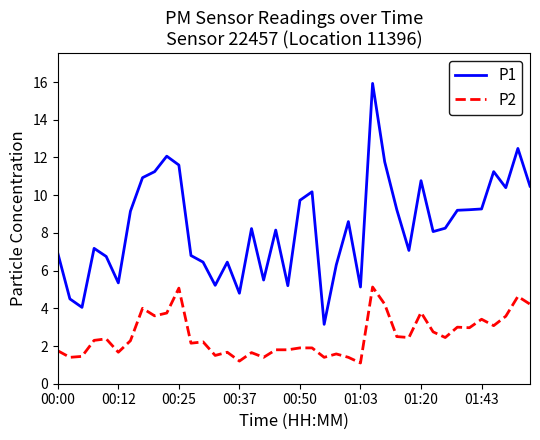

True or false: P1 and P2 cross at least once.

False